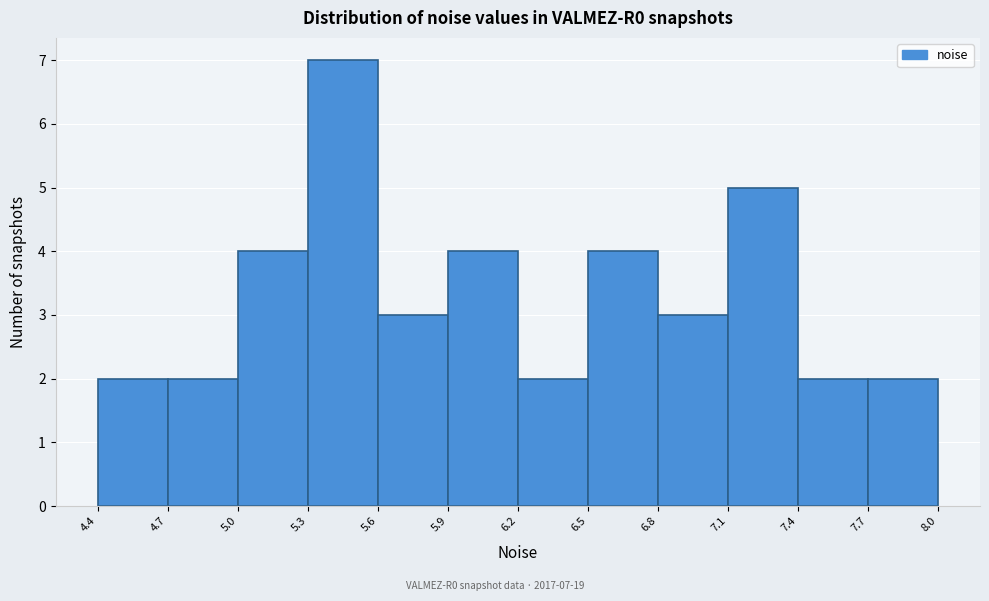

Over which range of the x-axis is the bar tallest?

5.3 to 5.6